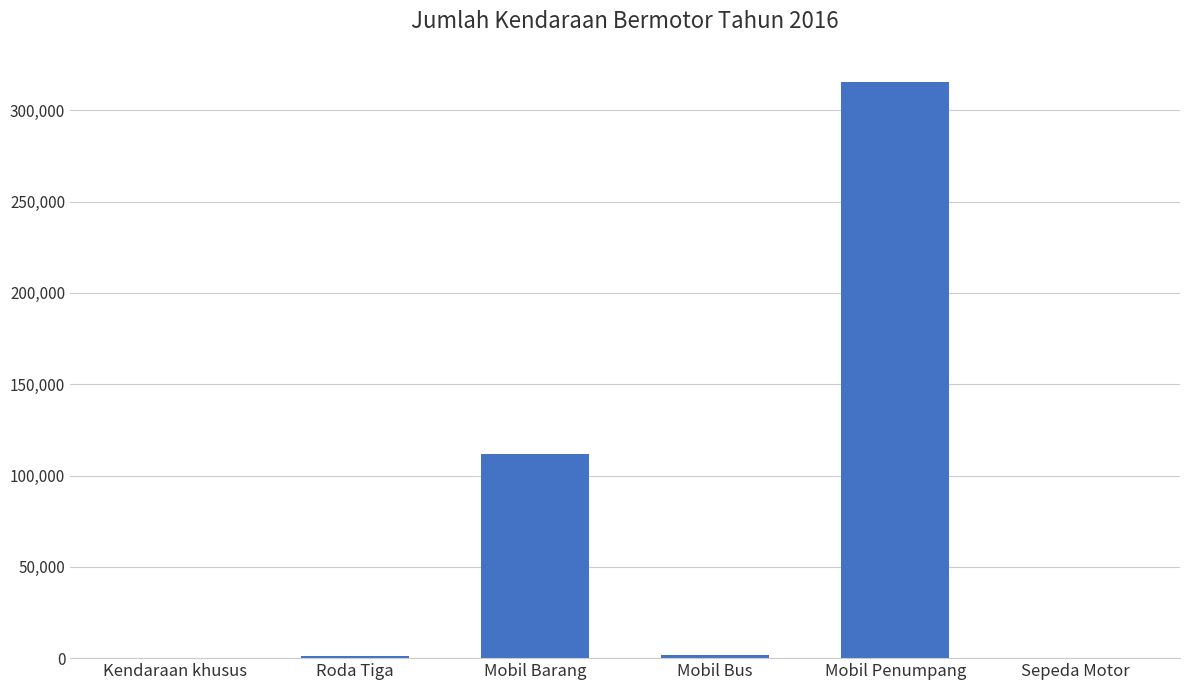

What is the difference between the values at Mobil Penumpang and Roda Tiga?

314194